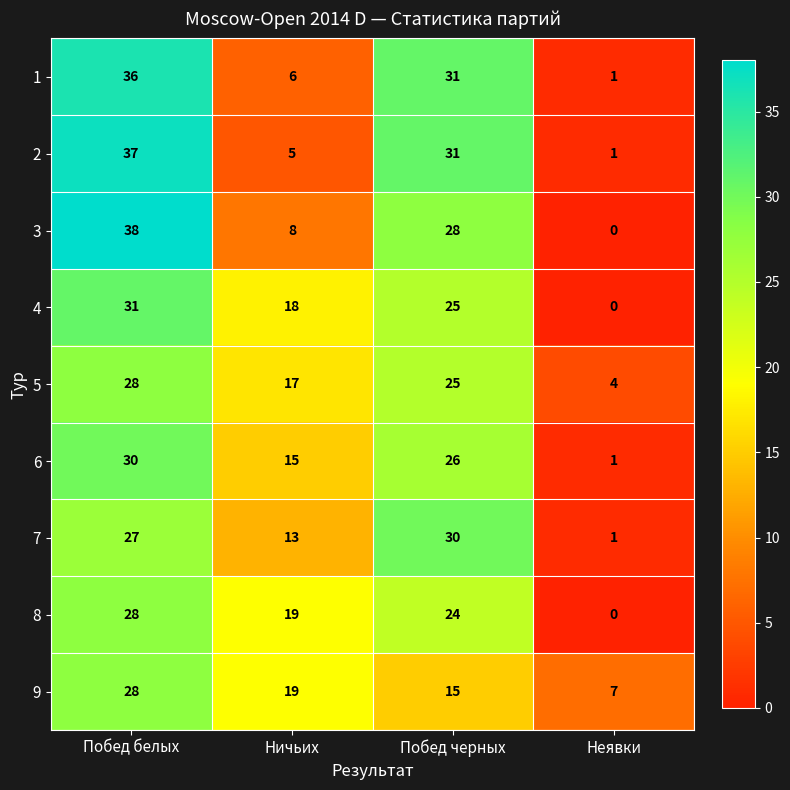

How many distinct data groups are displayed?

9